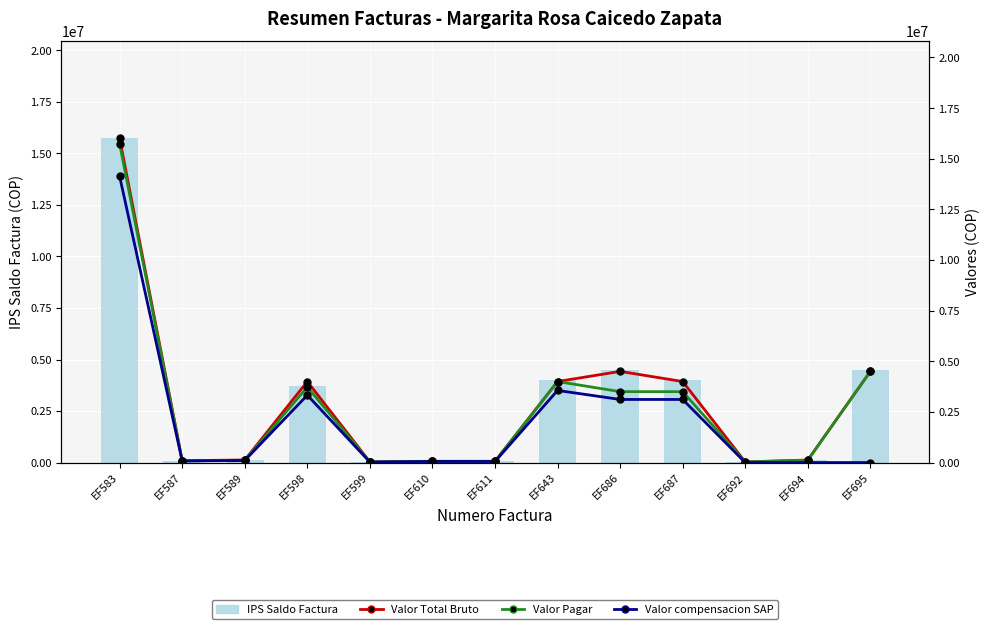

How many distinct data groups are displayed?

4